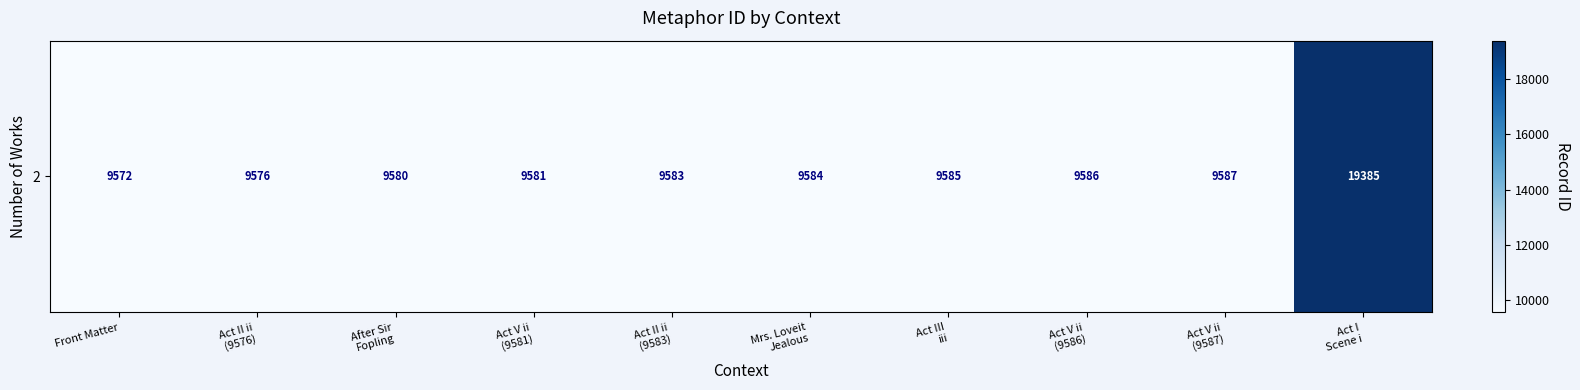

Reading left to right, extract all data points from this chart.

9572	9576	9580	9581	9583	9584	9585	9586	9587	19385